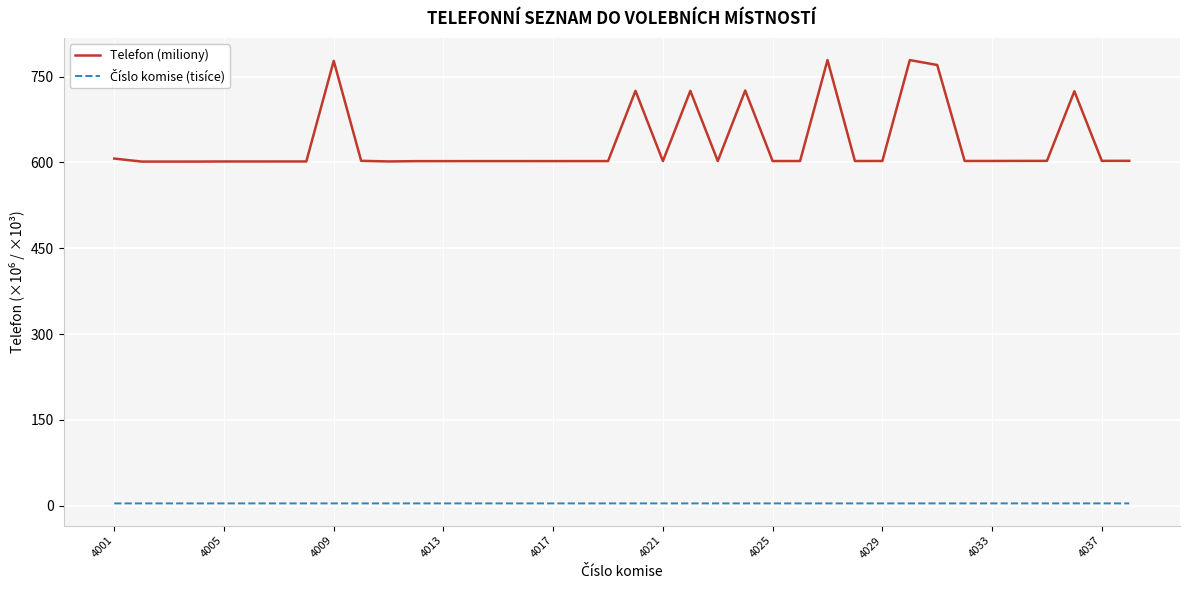

What is the difference between the maximum and minimum values in the Telefon (miliony) series?

177.4